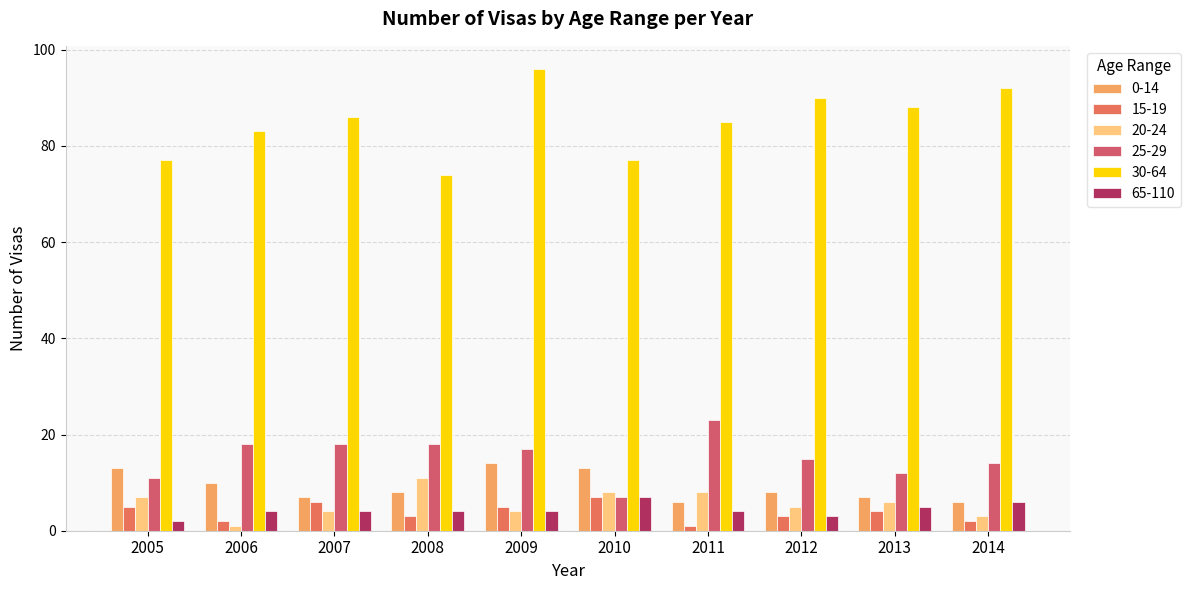

Reading left to right, transcribe all the data shown in this chart.

0-14: 13	10	7	8	14	13	6	8	7	6
15-19: 5	2	6	3	5	7	1	3	4	2
20-24: 7	1	4	11	4	8	8	5	6	3
25-29: 11	18	18	18	17	7	23	15	12	14
30-64: 77	83	86	74	96	77	85	90	88	92
65-110: 2	4	4	4	4	7	4	3	5	6